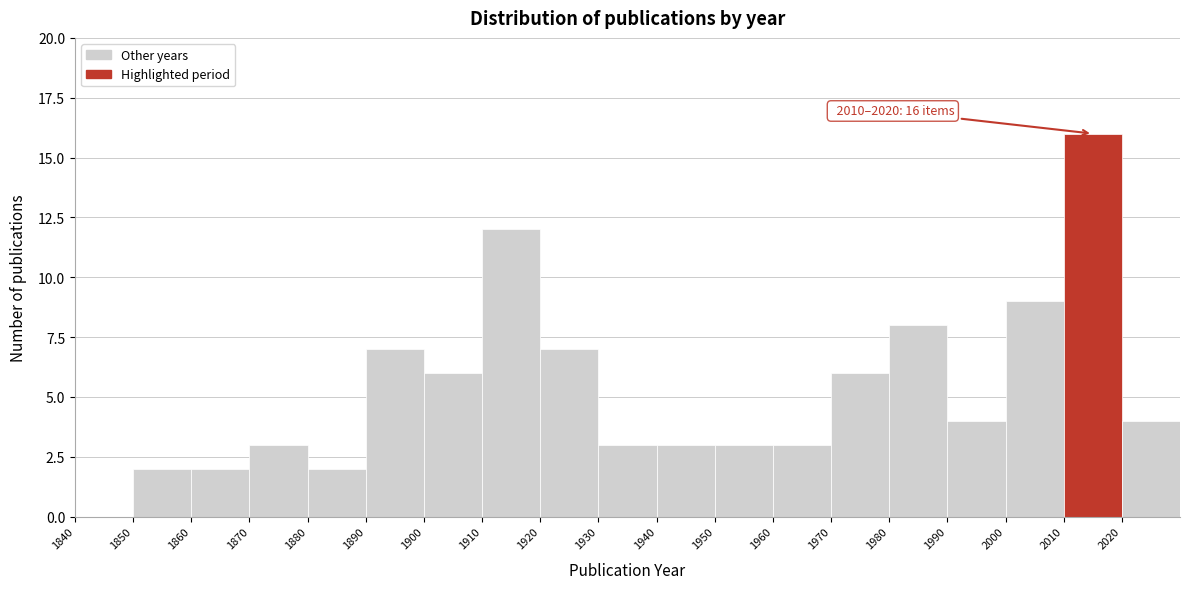

Which range on the x-axis has the tallest bar?

2010 to 2020